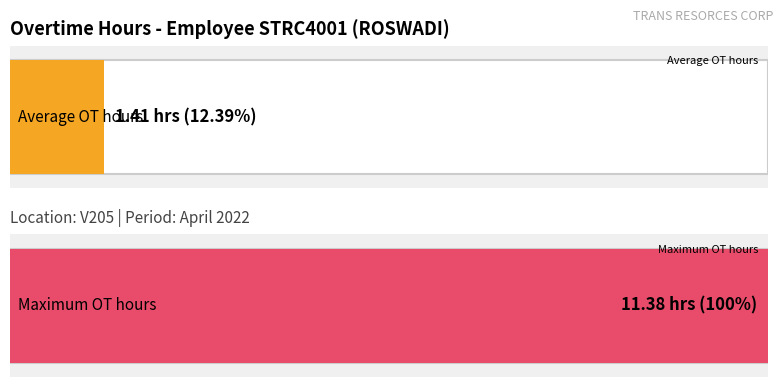

How many bars are there in each group?

2